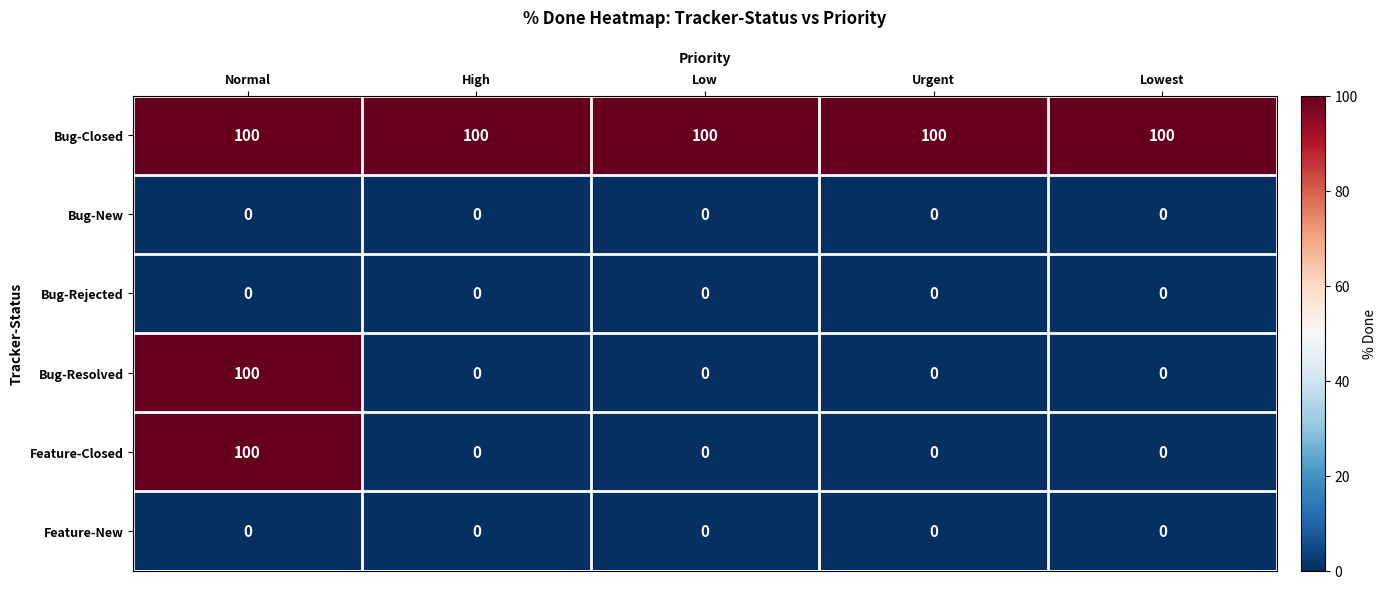

Which category has the highest value in the Feature-Closed series?

Normal